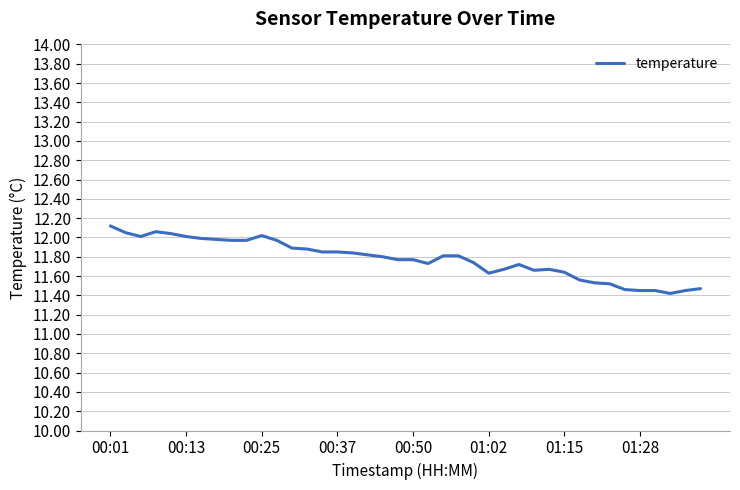

What is the difference between the maximum and minimum values?

0.7